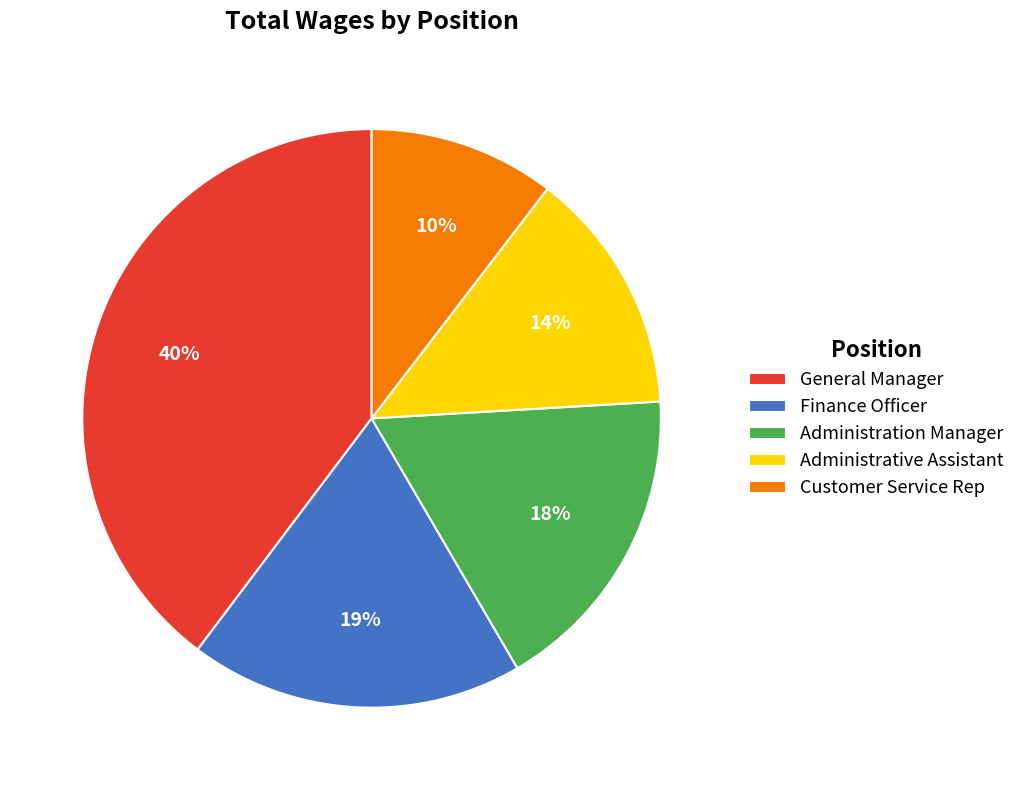

Is the sum of Administrative Assistant and General Manager greater than half?

Yes